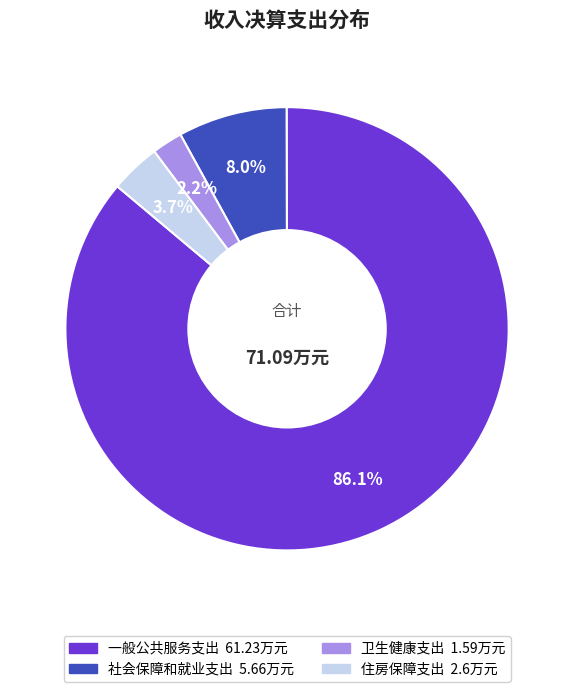

Which category has the biggest portion of the pie?

一般公共服务支出